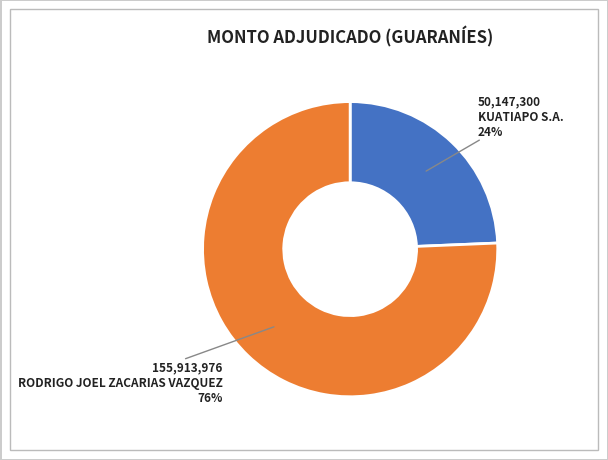

To the nearest percent, what is the average slice percentage?

50%